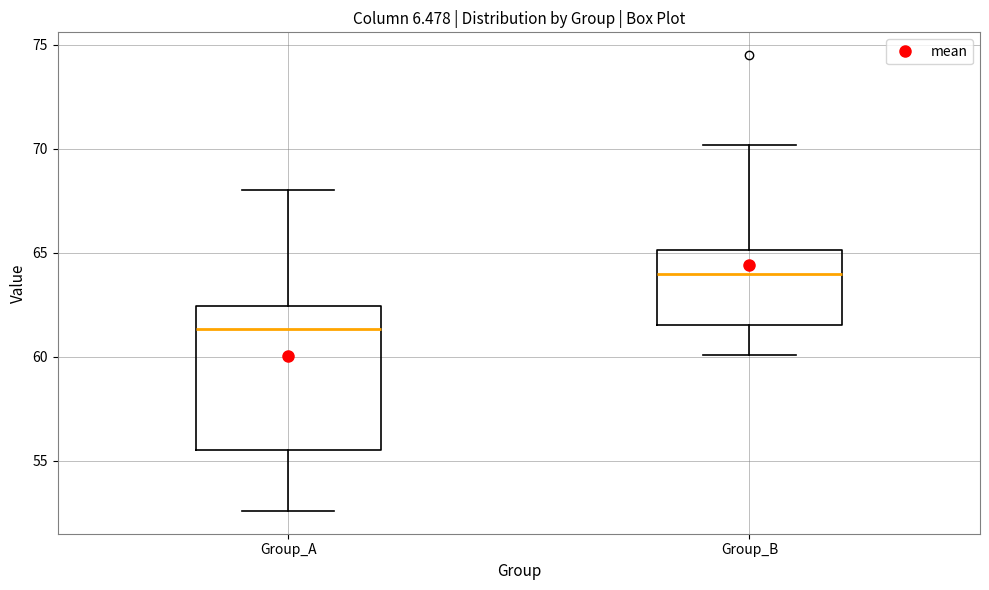

Which box is the tallest, from its lower edge to its upper edge?

Group_A